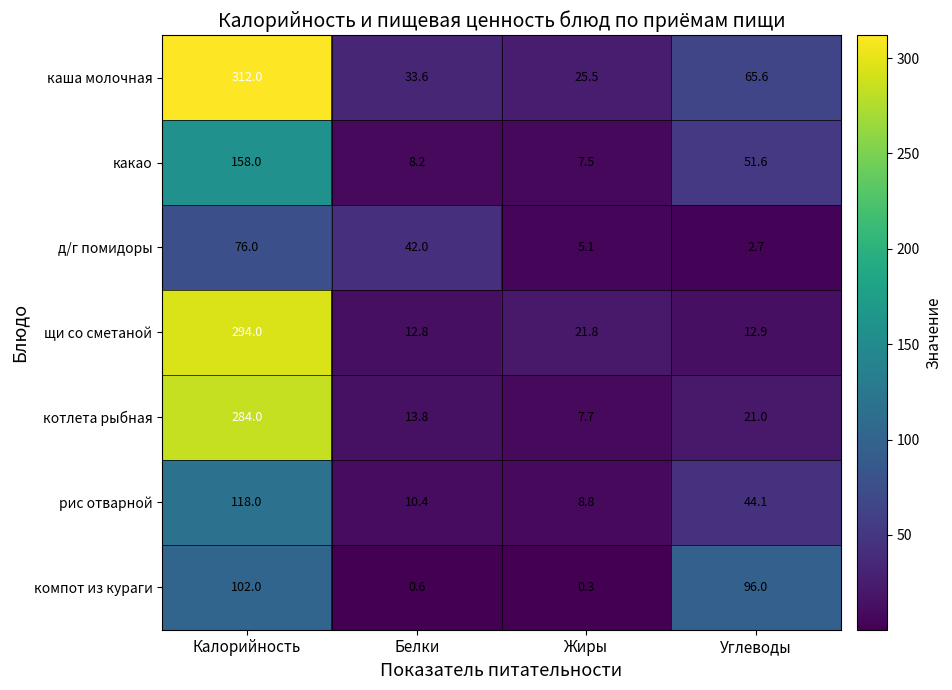

Is it true that какао equals 69.3 at Калорийность?

False